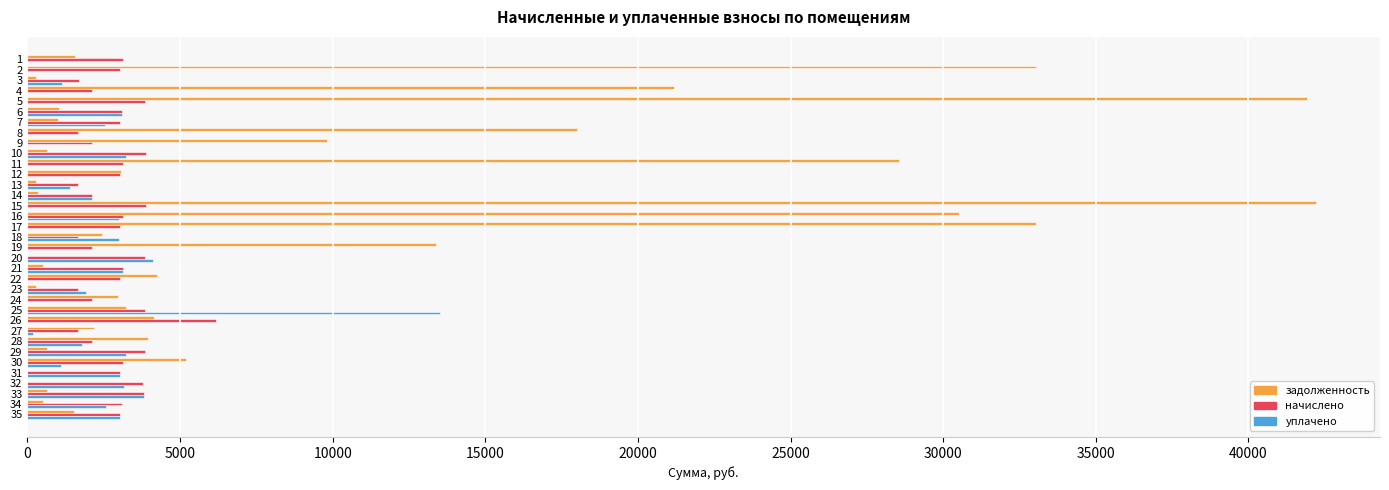

What are all the series names shown in the legend?

задолженность, начислено, уплачено